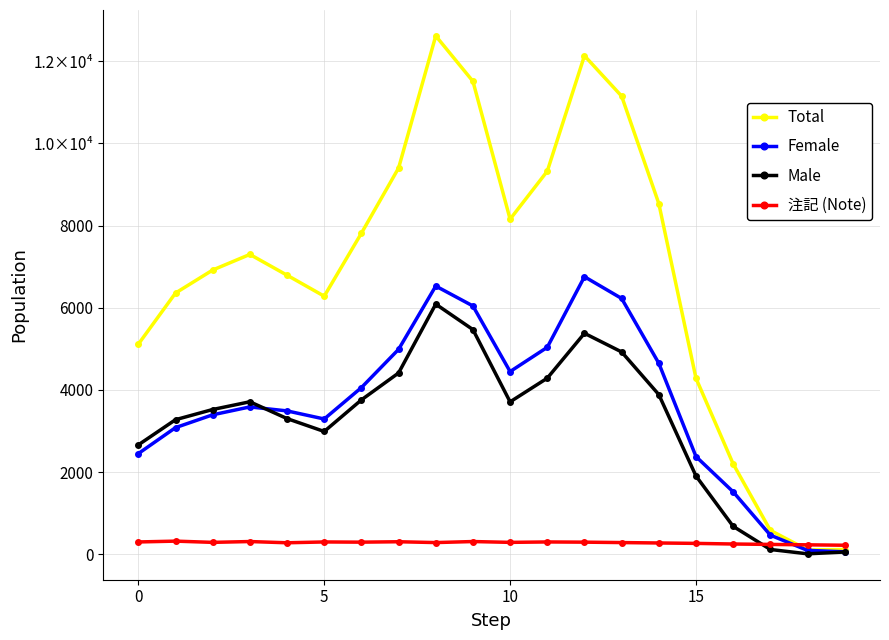

True or false: Female and Total cross at least once.

False